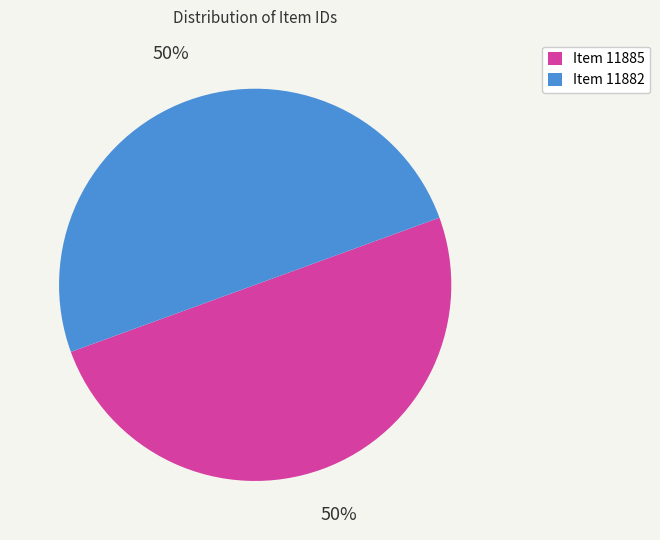

Approximately how many times larger is the value at Item 11882 compared to Item 11885?

1.0